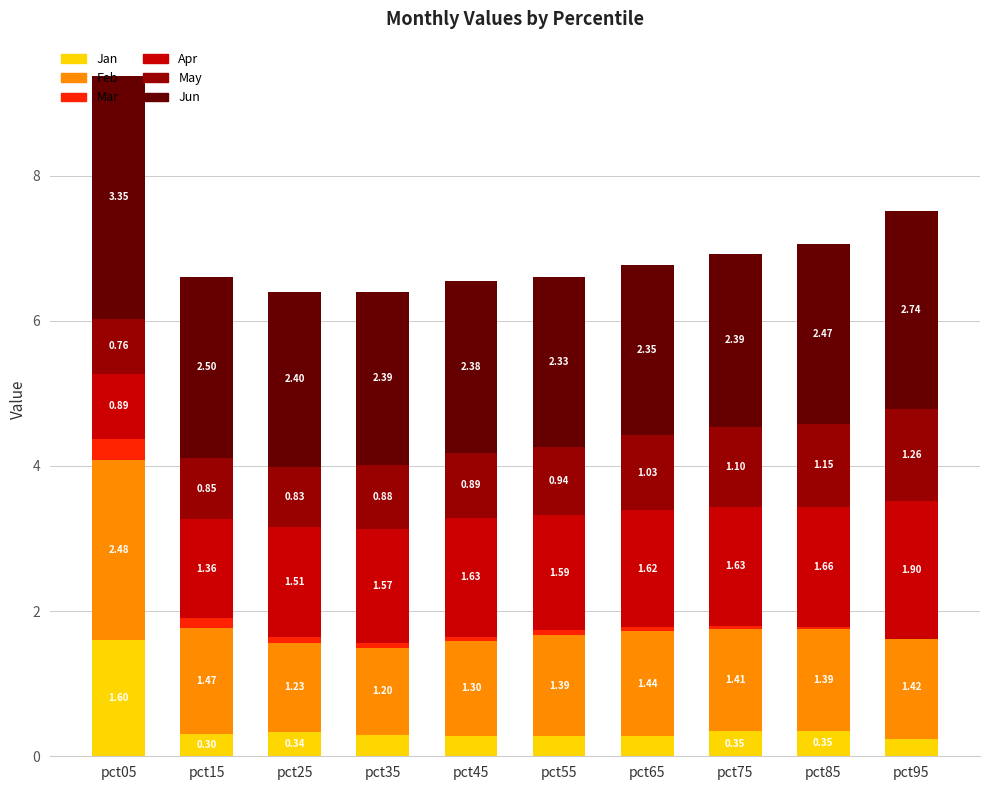

The value of Feb at pct25 is 1.2. True or false?

True